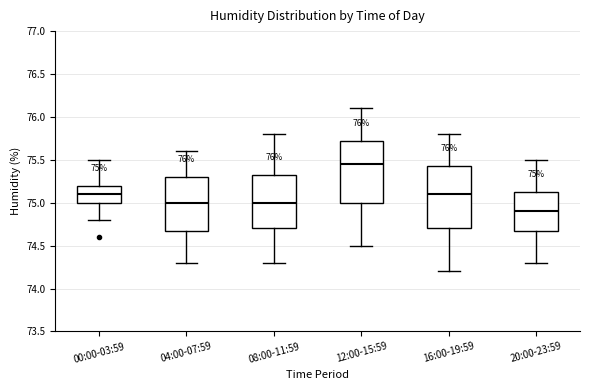

Which box's median line is the lowest?

20:00-23:59